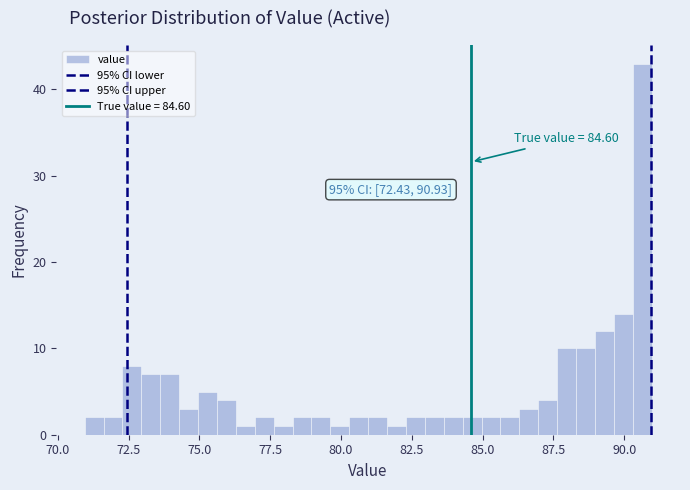

Read against the x-axis, roughly where is the centre of the tallest bar?

90.5